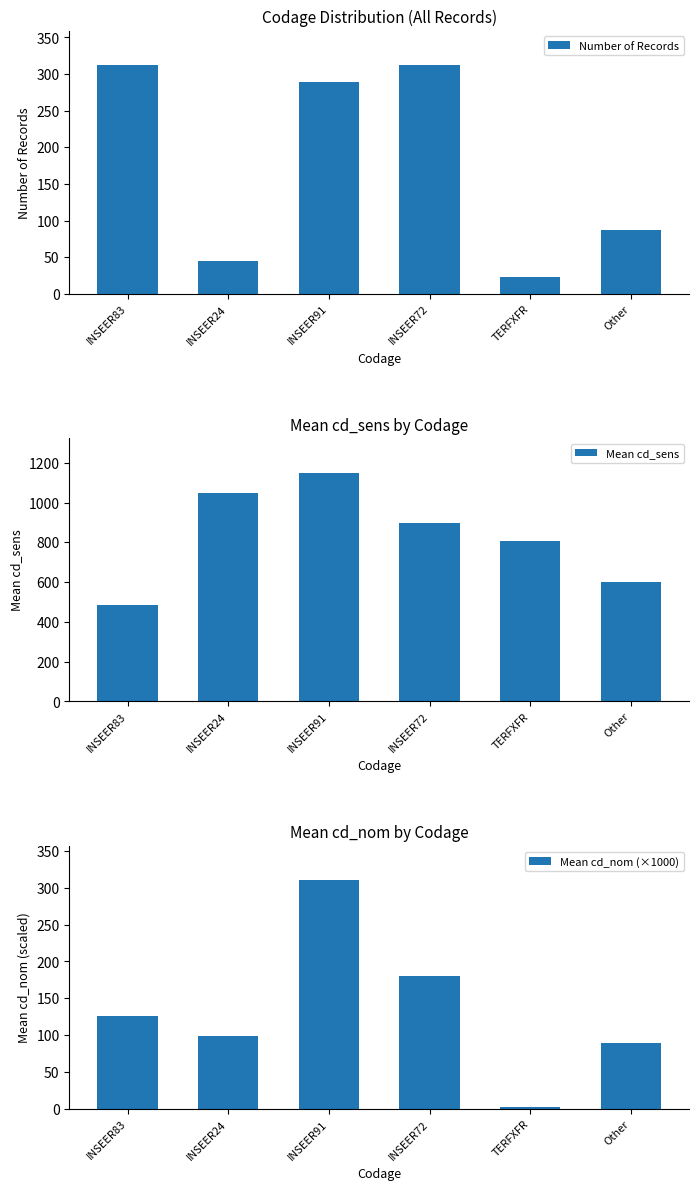

What is the difference between the highest and lowest values at INSEER91?

861.0